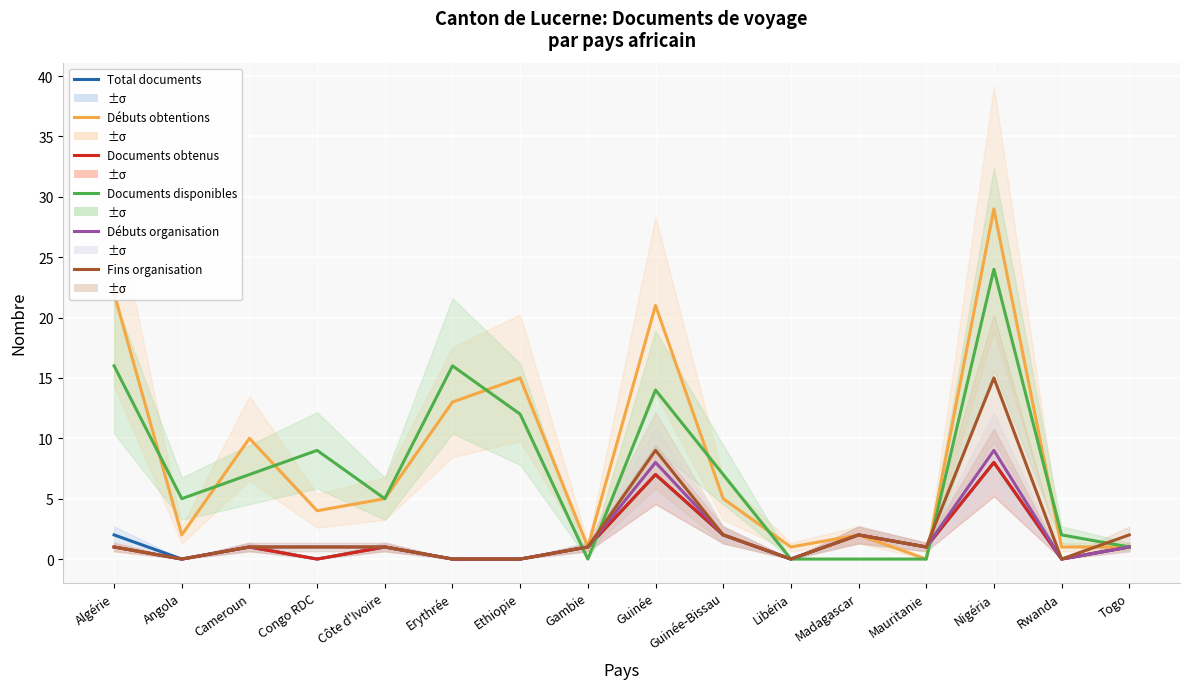

How many times do Documents disponibles and Débuts obtentions cross each other?

7